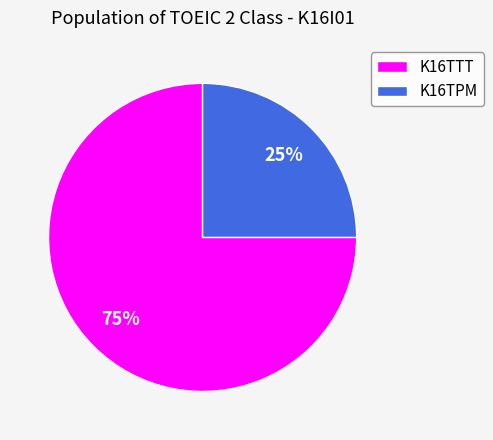

To the nearest percent, what is the difference between the K16TTT and K16TPM slice percentages?

50%